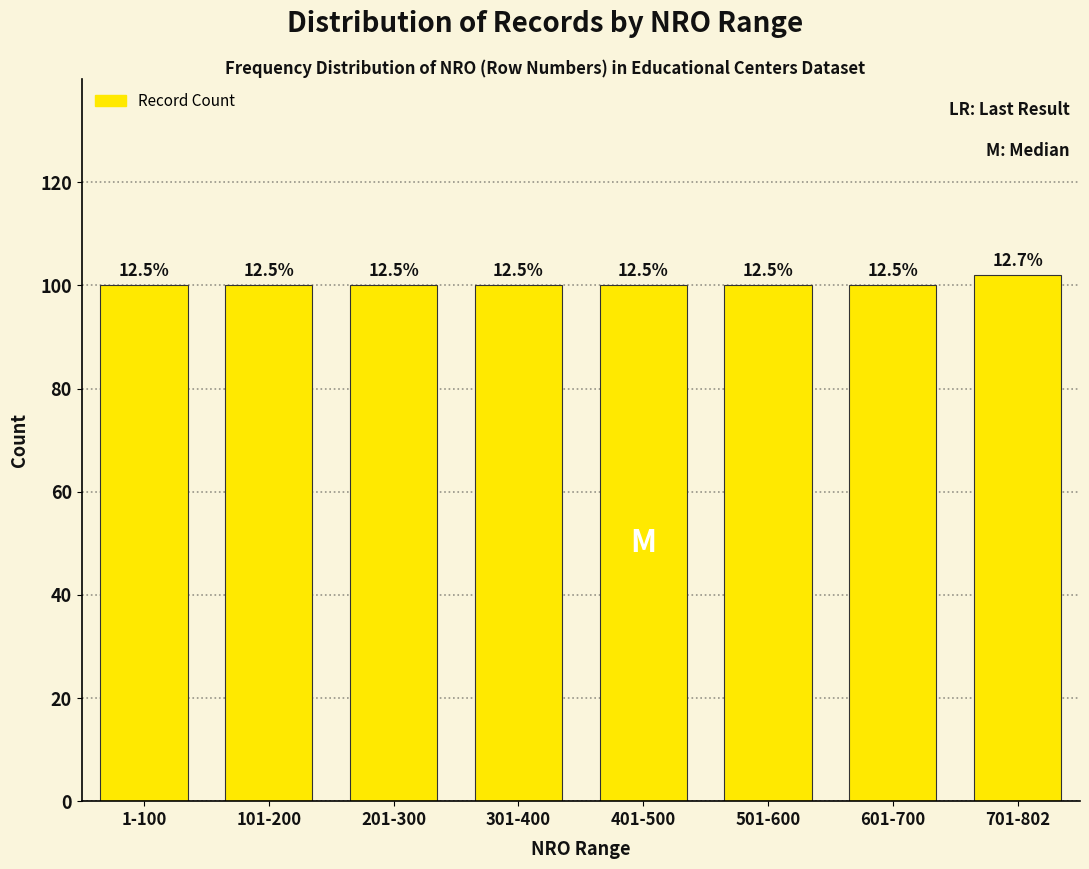

How many bars are there in total?

8